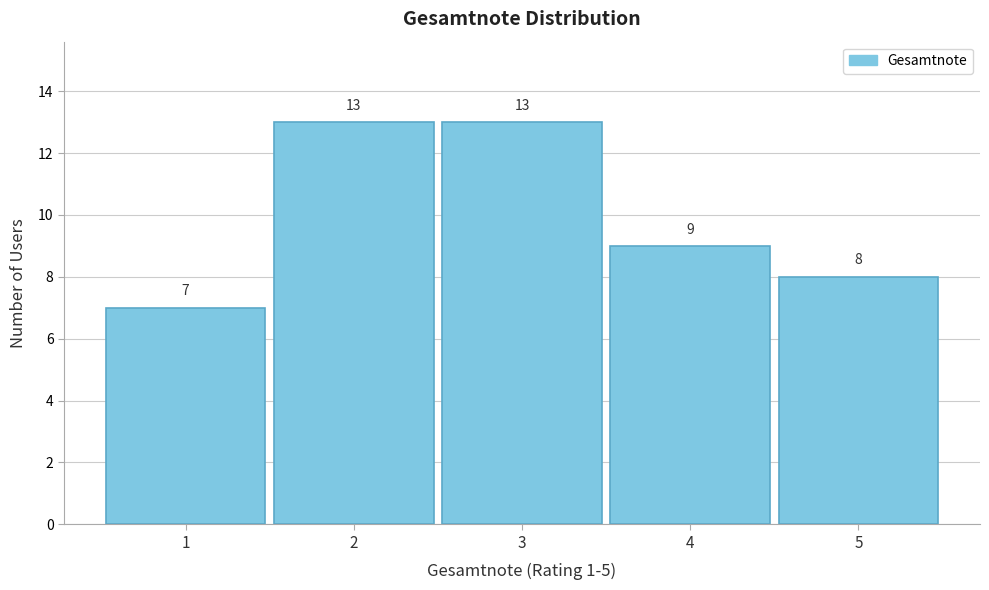

Reading left to right, transcribe this chart: for each bar, give the range it covers on the x-axis and its height.

0.5 to 1.5: 7
1.5 to 2.5: 13
2.5 to 3.5: 13
3.5 to 4.5: 9
4.5 to 5.5: 8